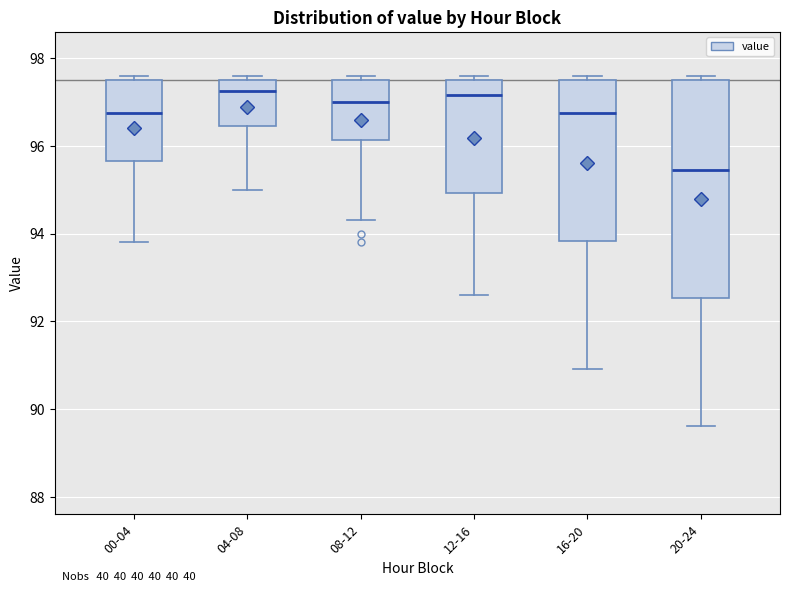

Where does the median line of the box for 00-04 sit on the y-axis? The values are not printed on the chart, so give them approximately, as read against the axis.

96.8